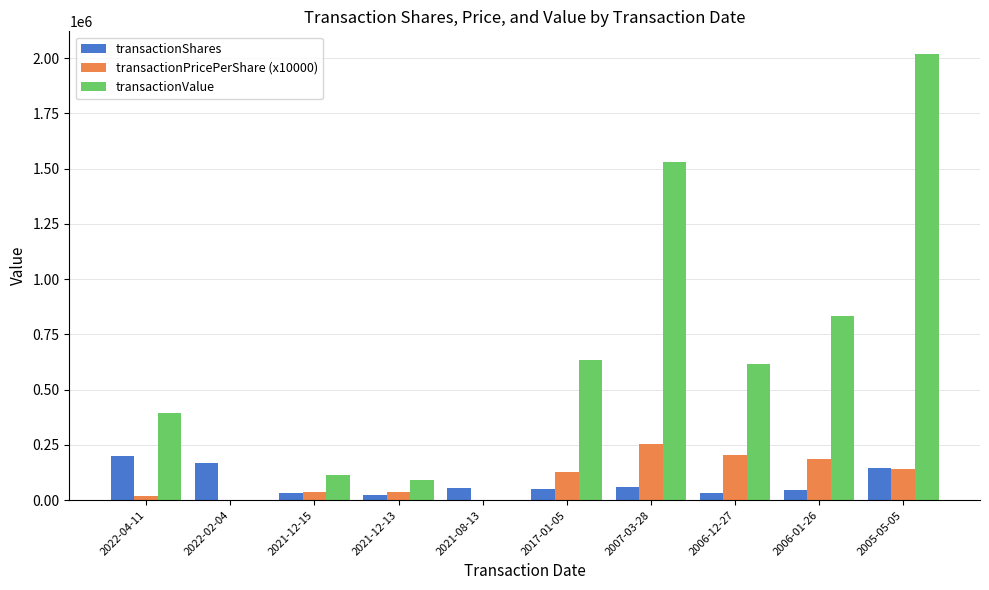

What is the maximum value shown in the chart?

2020658